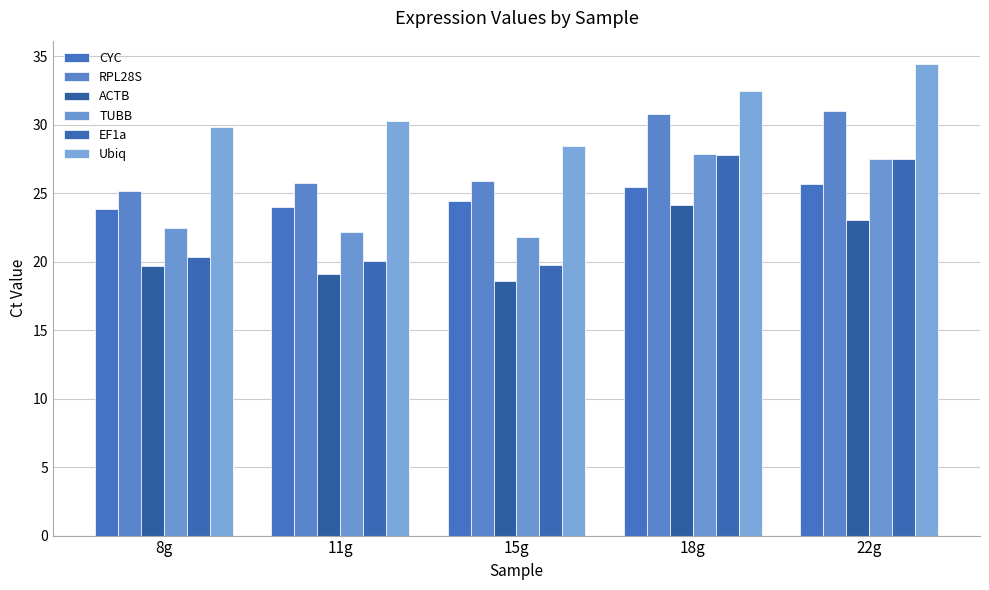

Between 8g and 22g, which series saw the biggest shift?

EF1a